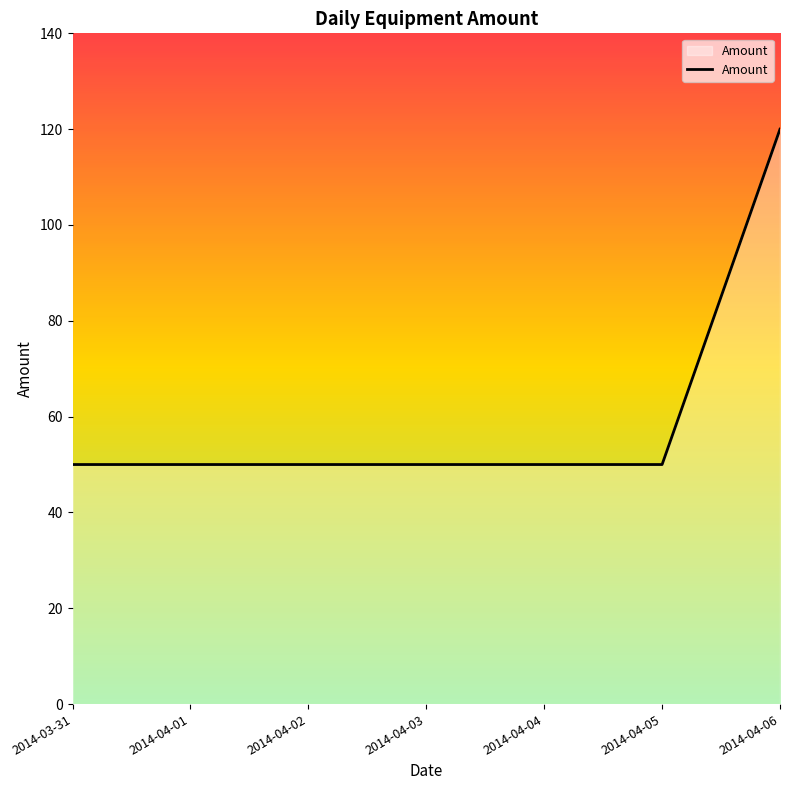

Reading left to right, what are all the values shown in this chart?

50	50	50	50	50	50	120